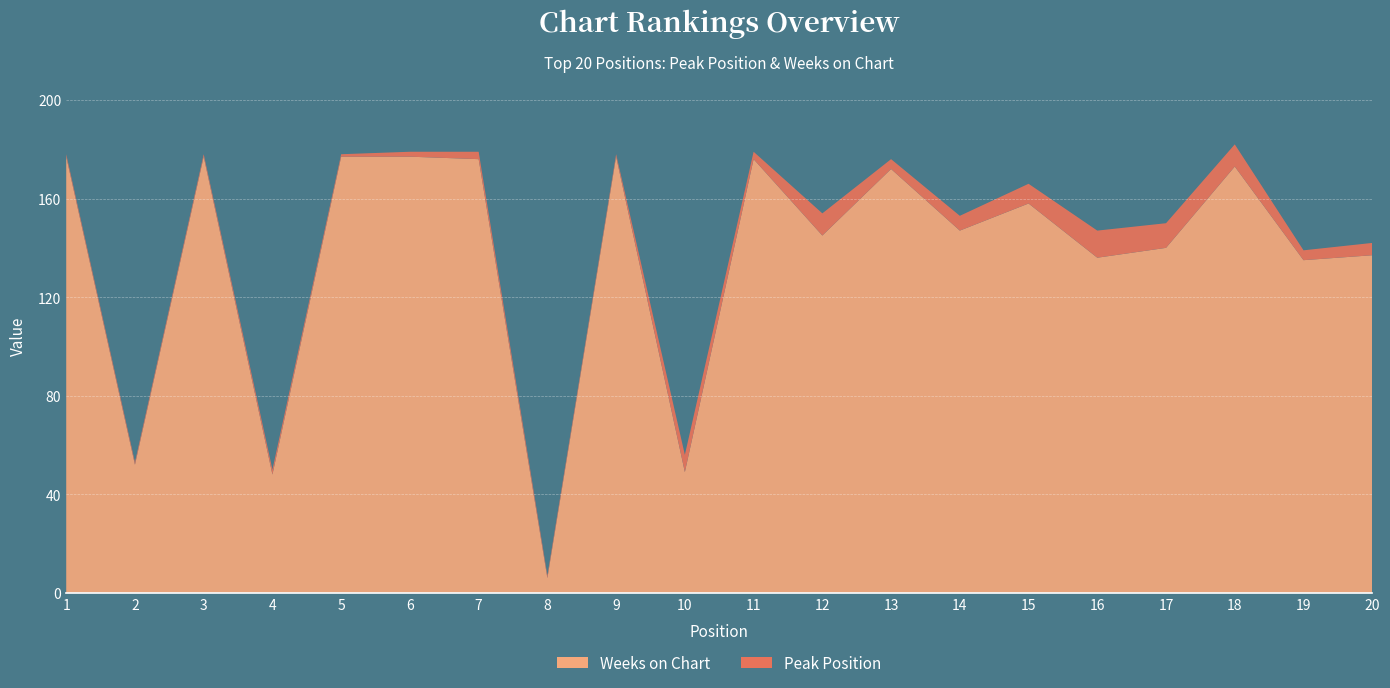

Reading left to right, what are all the values shown in this chart?

Peak Position: 1	1	1	2	1	2	3	1	1	7	3	9	4	6	8	11	10	9	4	5
Weeks on Chart: 177	52	177	48	177	177	176	6	177	49	176	145	172	147	158	136	140	173	135	137